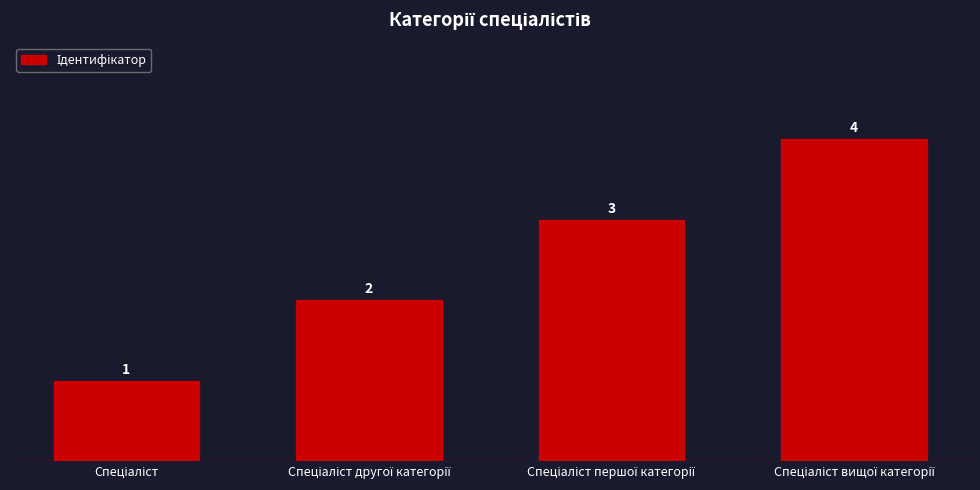

What is the value of the 4th bar from the left?

4